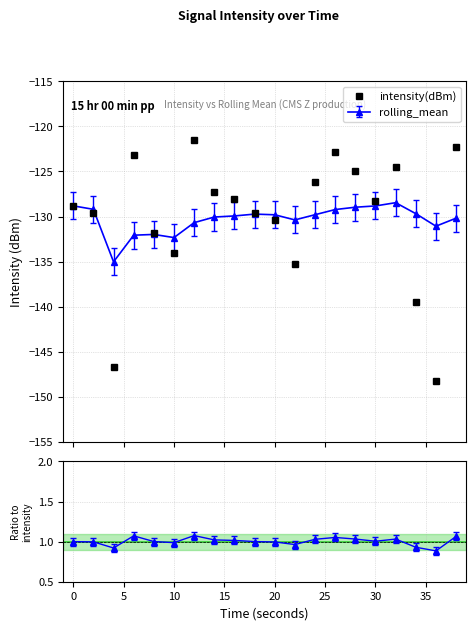

What is the change in value from −5 to 0?

-0.8